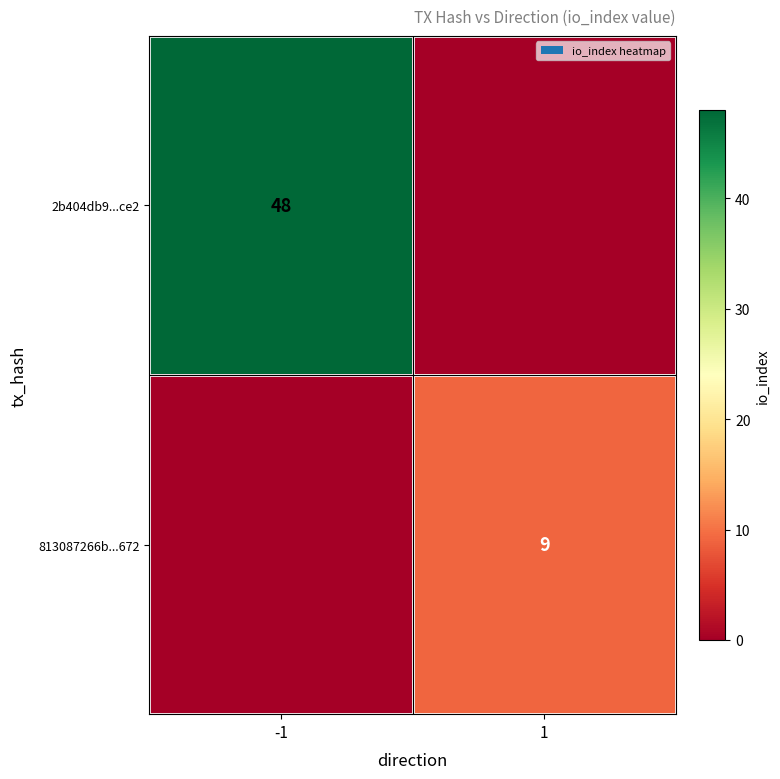

The value of 2b404db9...ce2 at -1 is 24. True or false?

False